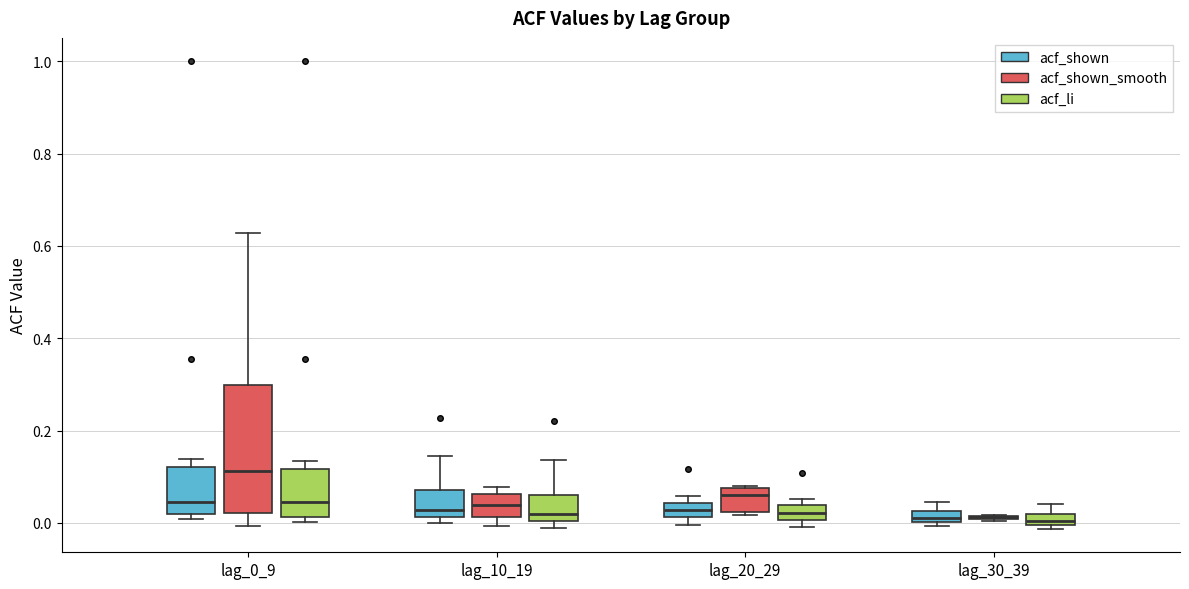

Where is the lower edge of the box for lag_0_9 (acf_shown) on the y-axis? The values are not printed on the chart, so give them approximately, as read against the axis.

0.02